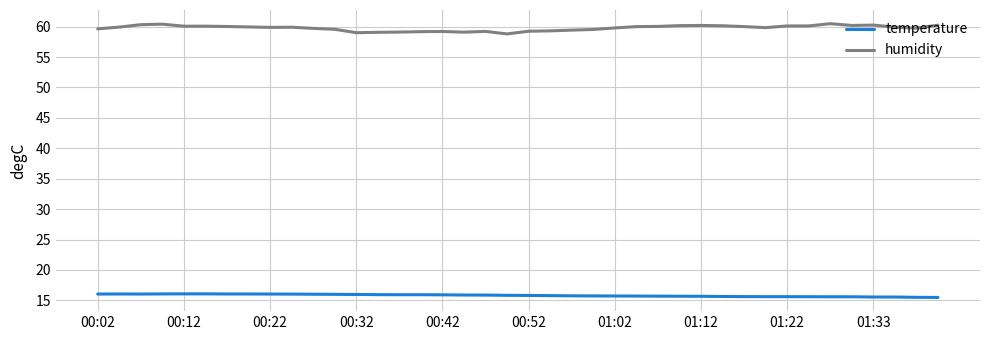

At how many categories does at least one series exceed 42?

40